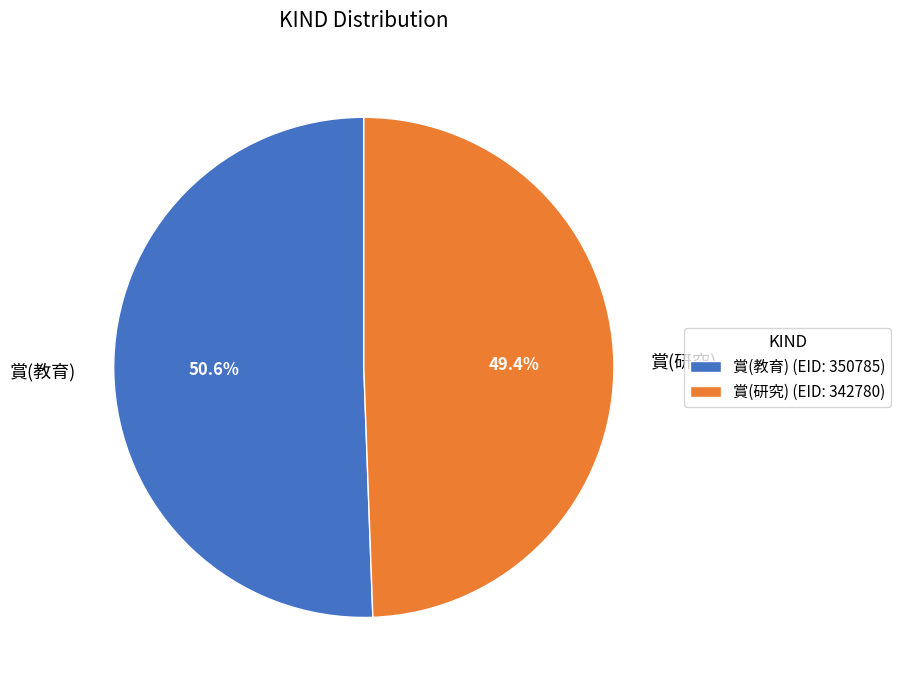

Is there a majority slice in this chart?

Yes